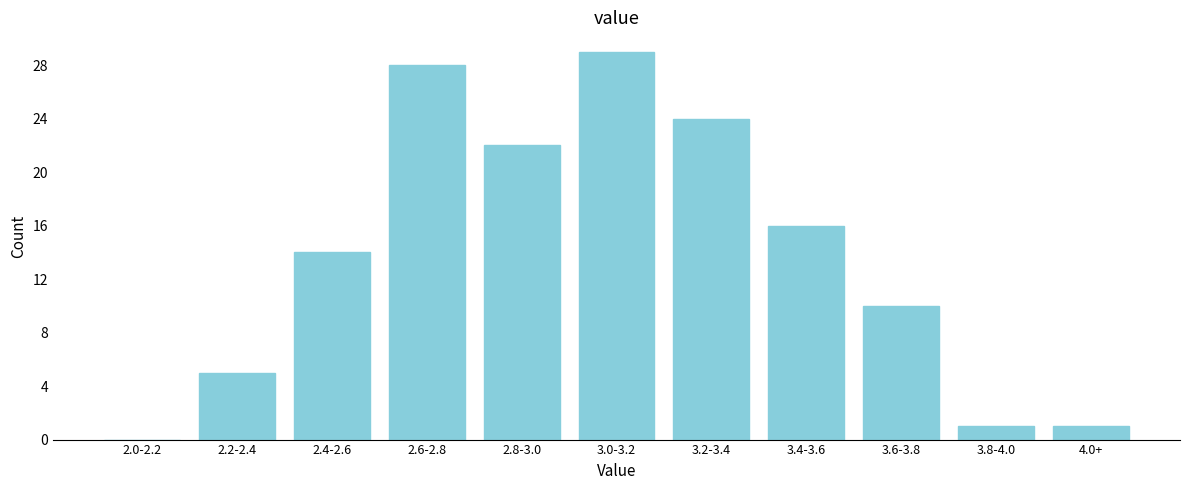

Reading left to right, list all the values displayed in this chart.

2.0-2.2=0	2.2-2.4=5	2.4-2.6=14	2.6-2.8=28	2.8-3.0=22	3.0-3.2=29	3.2-3.4=24	3.4-3.6=16	3.6-3.8=10	3.8-4.0=1	4.0+=1